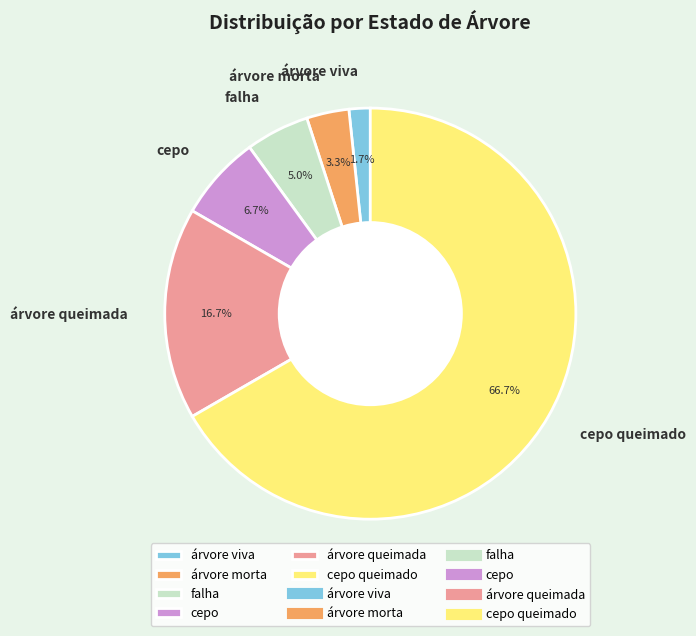

To the nearest percent, what portion does cepo represent?

7%